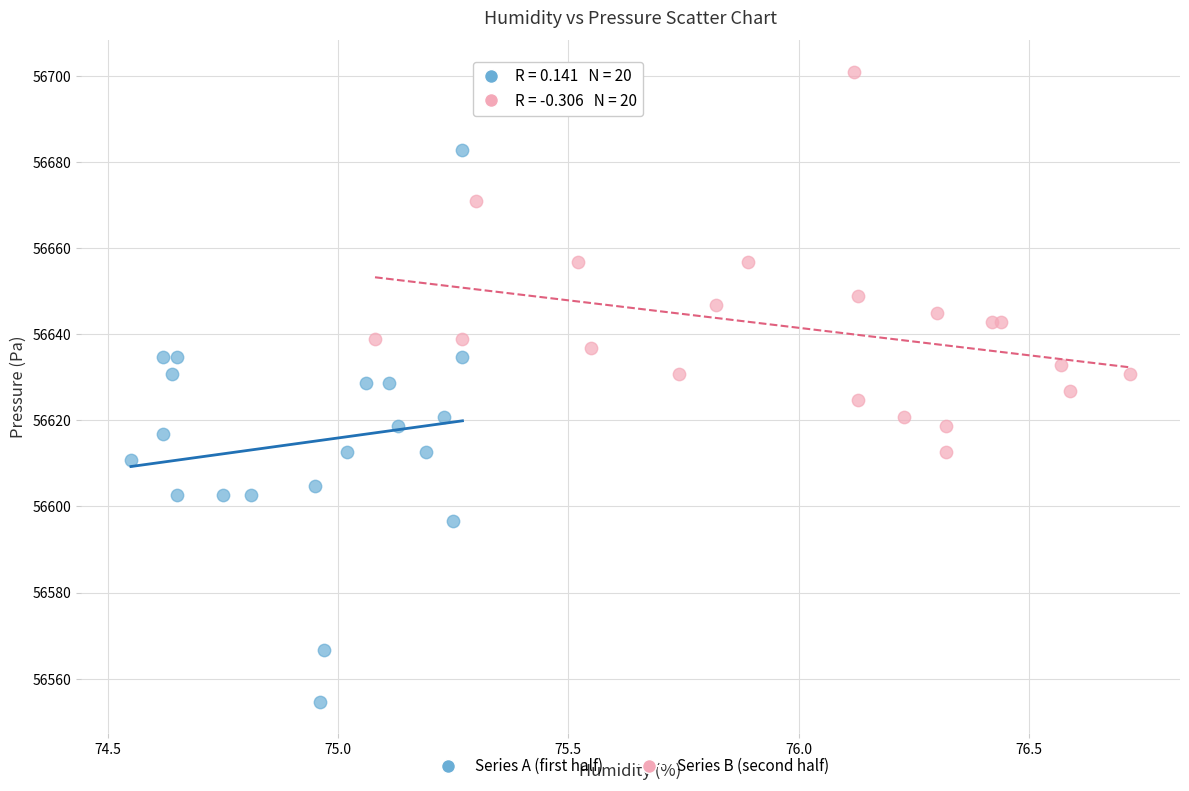

Which series contains the lowest Y value?

Series A (first half)